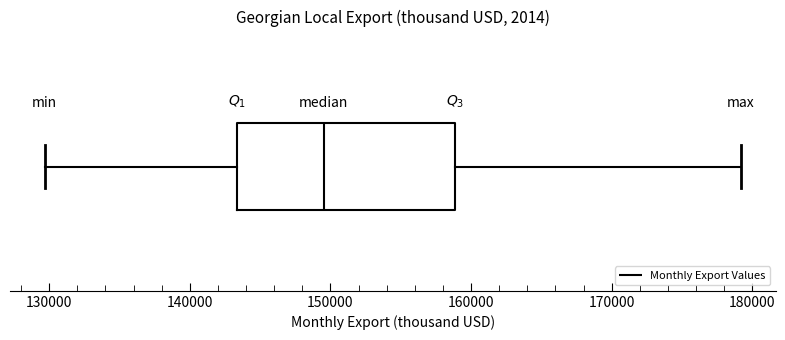

Transcribe this box plot: give where the median line is, the range the box spans, and where the two whiskers end, as read against the x-axis. The values are not printed on the chart, so give them approximately, as read against the axis.

median 150000, box 143000 to 159000, whiskers 130000 to 179000